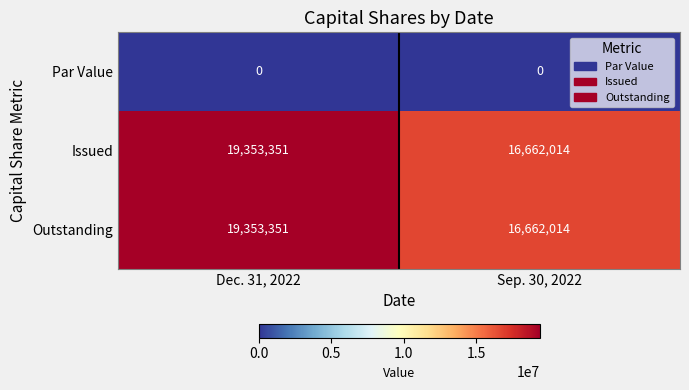

The Par Value series shows 0 at Sep. 30, 2022. True or false?

True